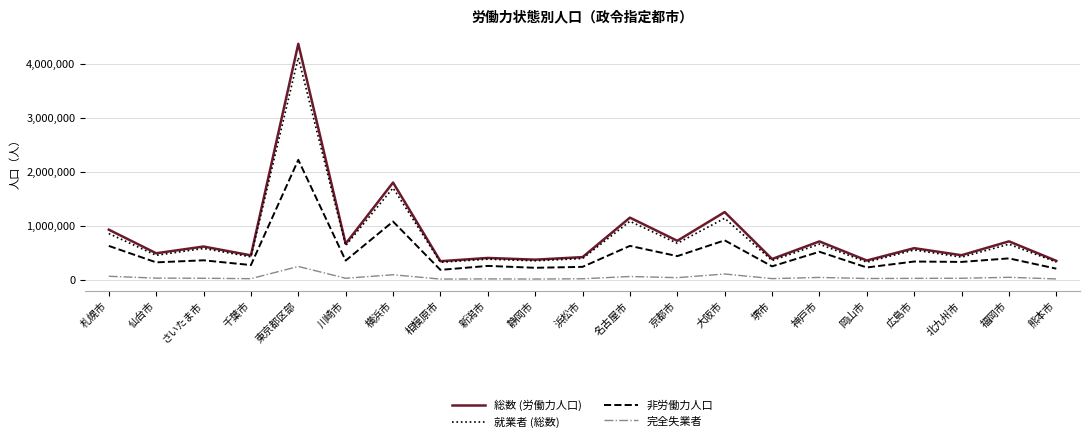

What is the lowest value of the 就業者 (総数) series?

330058